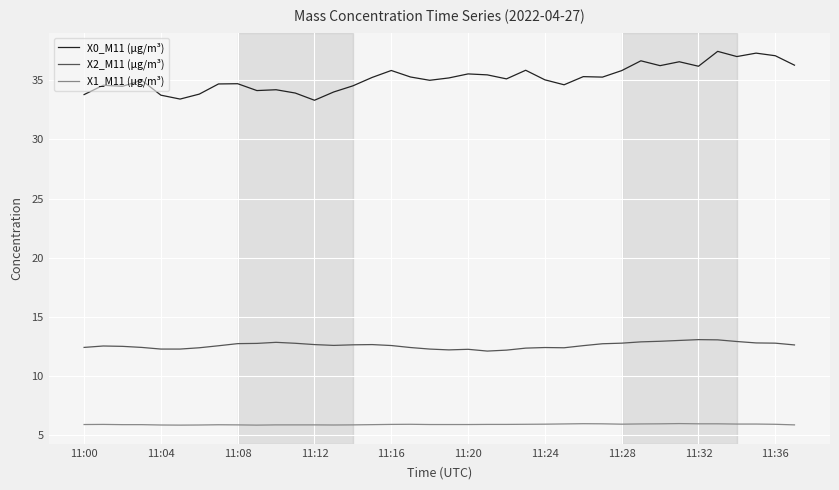

Which series has the widest spread of values?

X0_M11 (μg/m³)